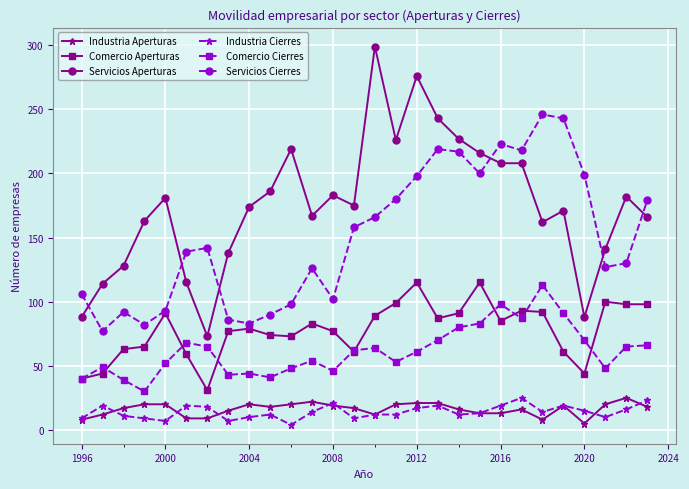

True or false: Comercio Cierres and Industria Cierres intersect in this chart.

False